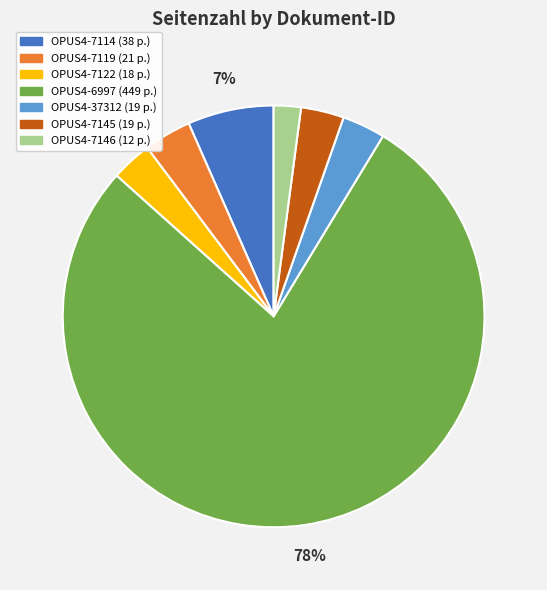

Which category accounts for the majority?

OPUS4-6997